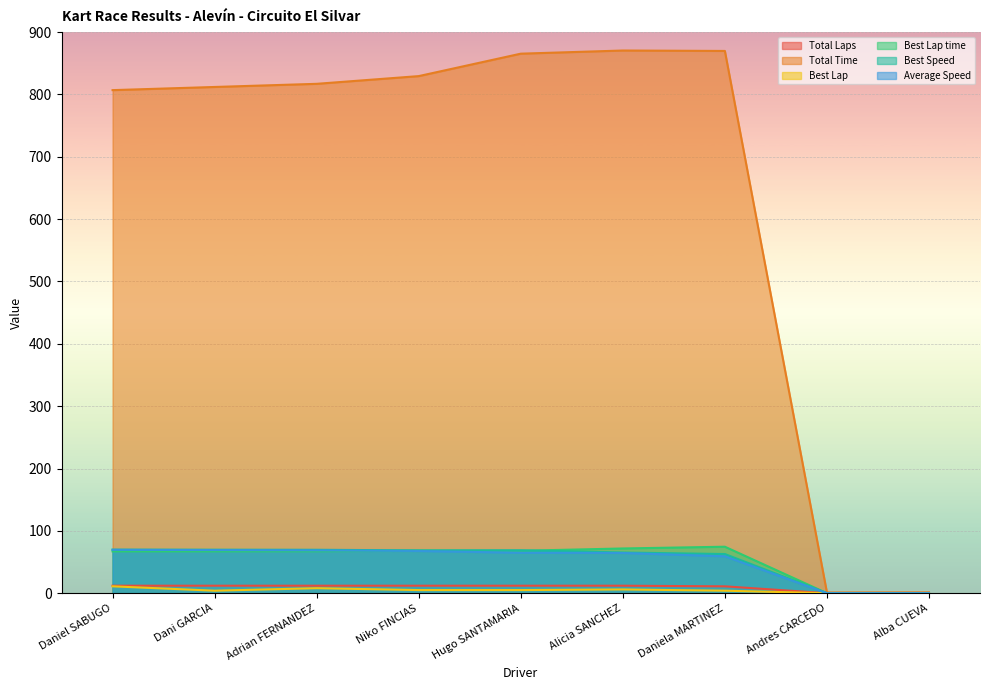

What is the sum of the Best Lap time values at Dani GARCIA and Niko FINCIAS?

135.2